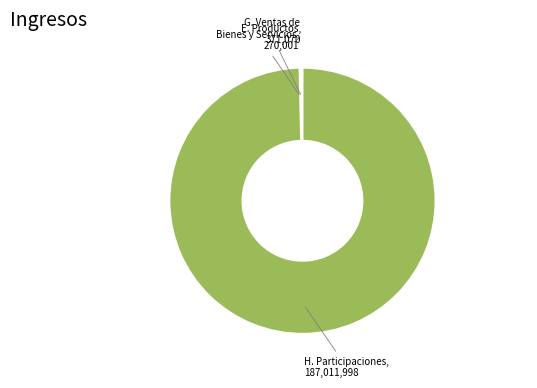

Is there any slice that represents more than half of the pie?

Yes